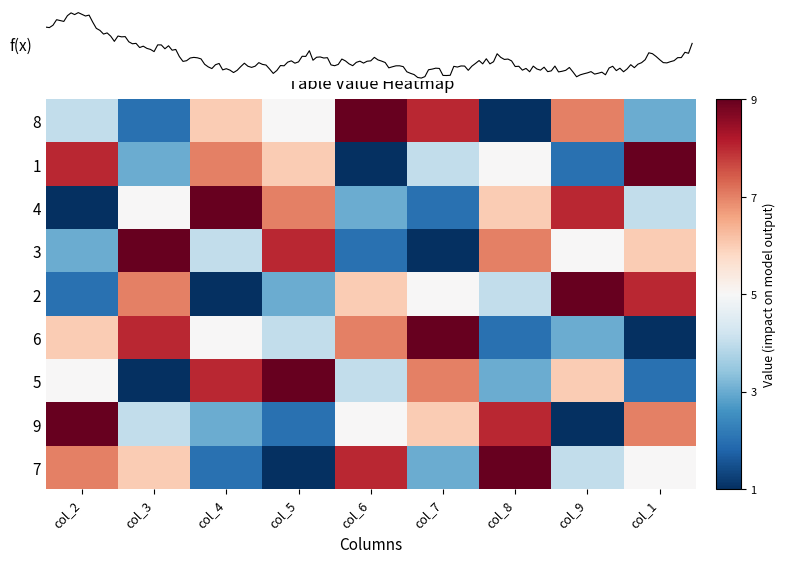

What is the sum of all 3 values?

45